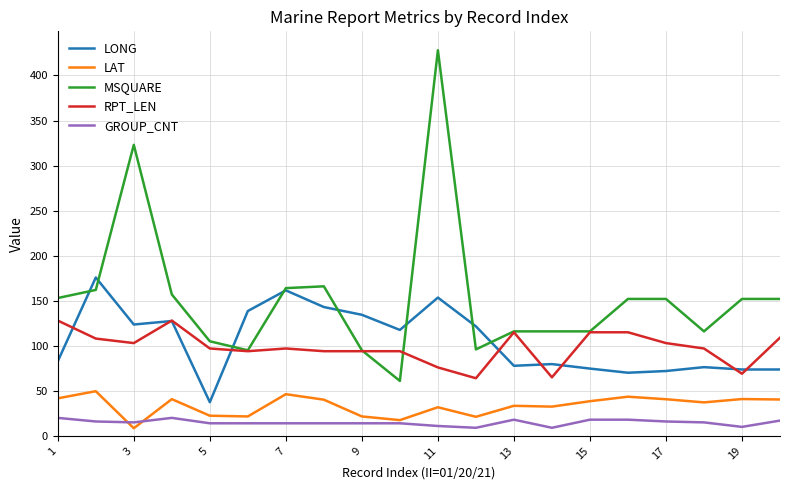

Rank the series by their maximum value, from lowest to highest.

GROUP_CNT, LAT, RPT_LEN, LONG, MSQUARE